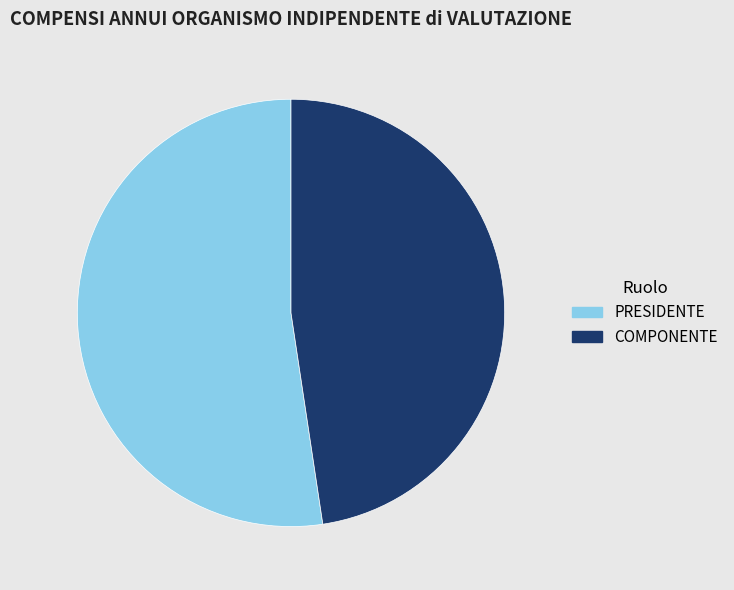

Which slice is the largest?

PRESIDENTE